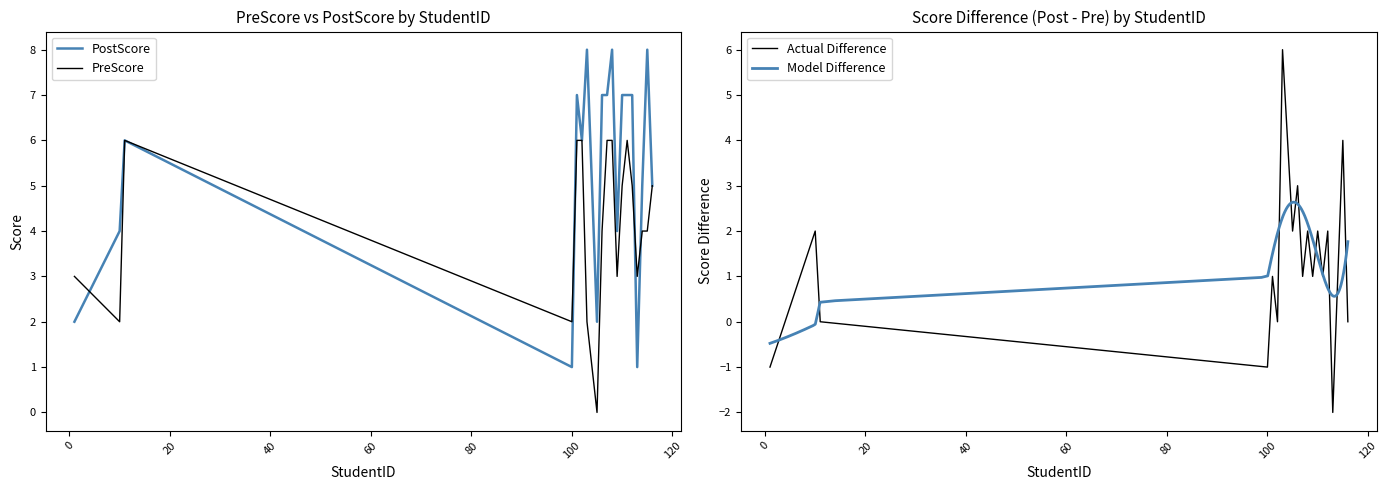

How many times do PreScore and PostScore cross each other?

4